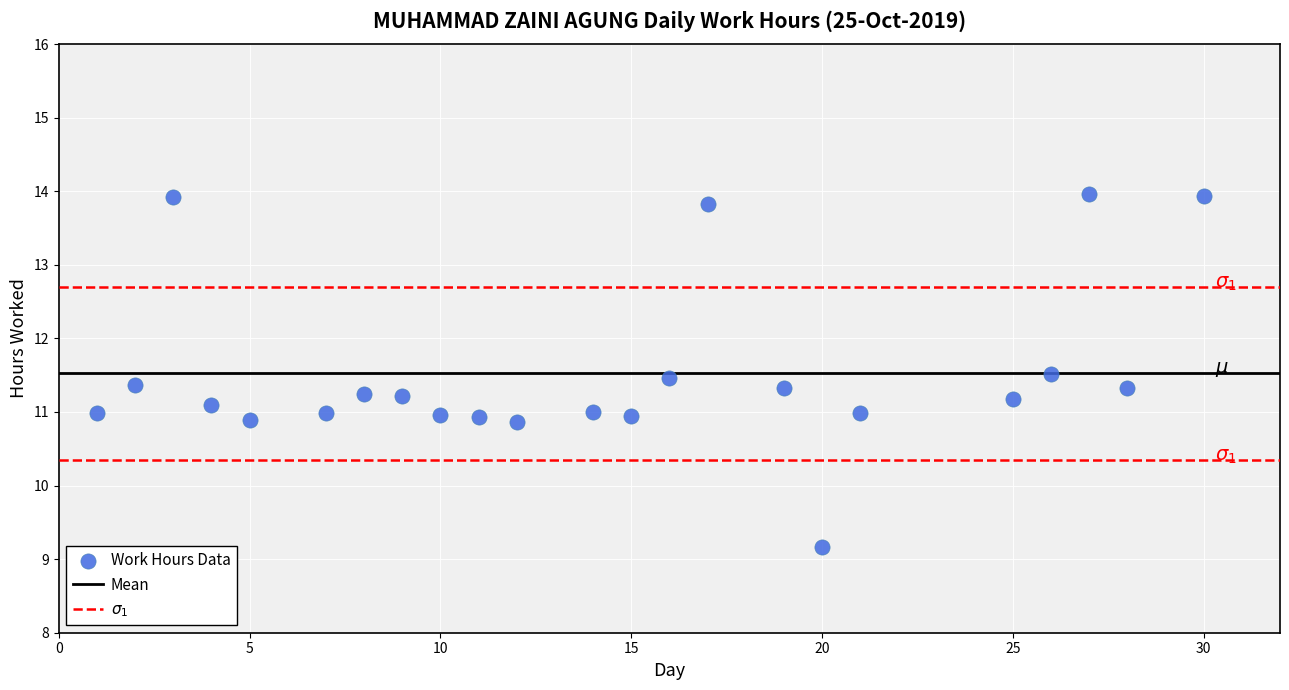

What is the range of Y values (max minus min)?

4.8